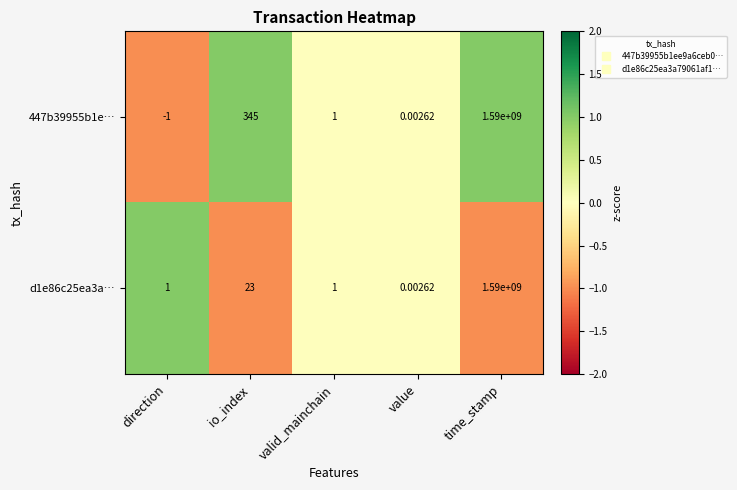

At which category is the sum across all series the highest?

time_stamp